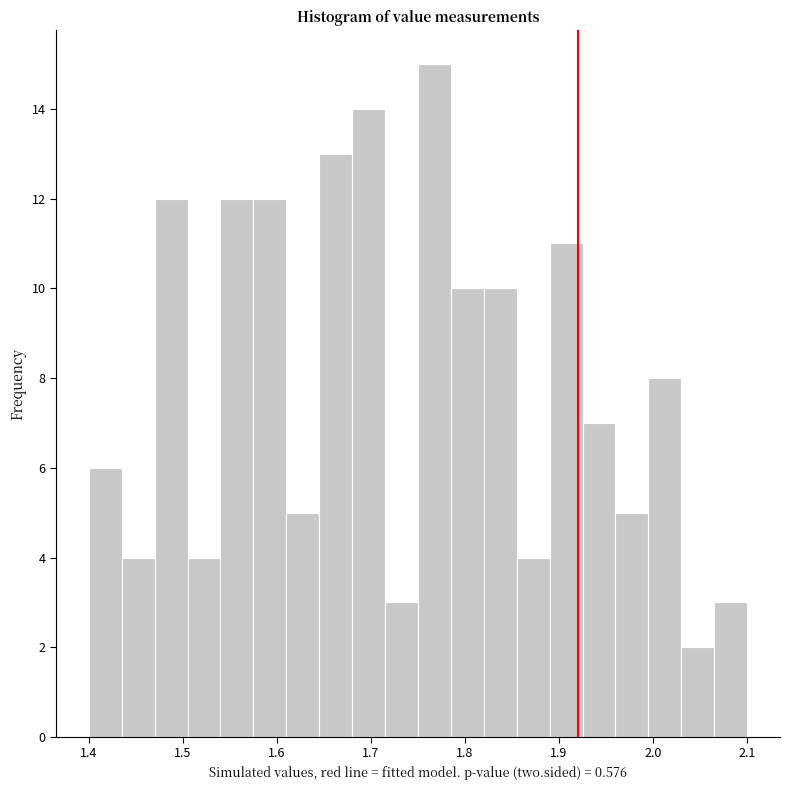

Around what value on the x-axis is the tallest bar? Give the approximate position of its centre, as read against the axis.

1.77